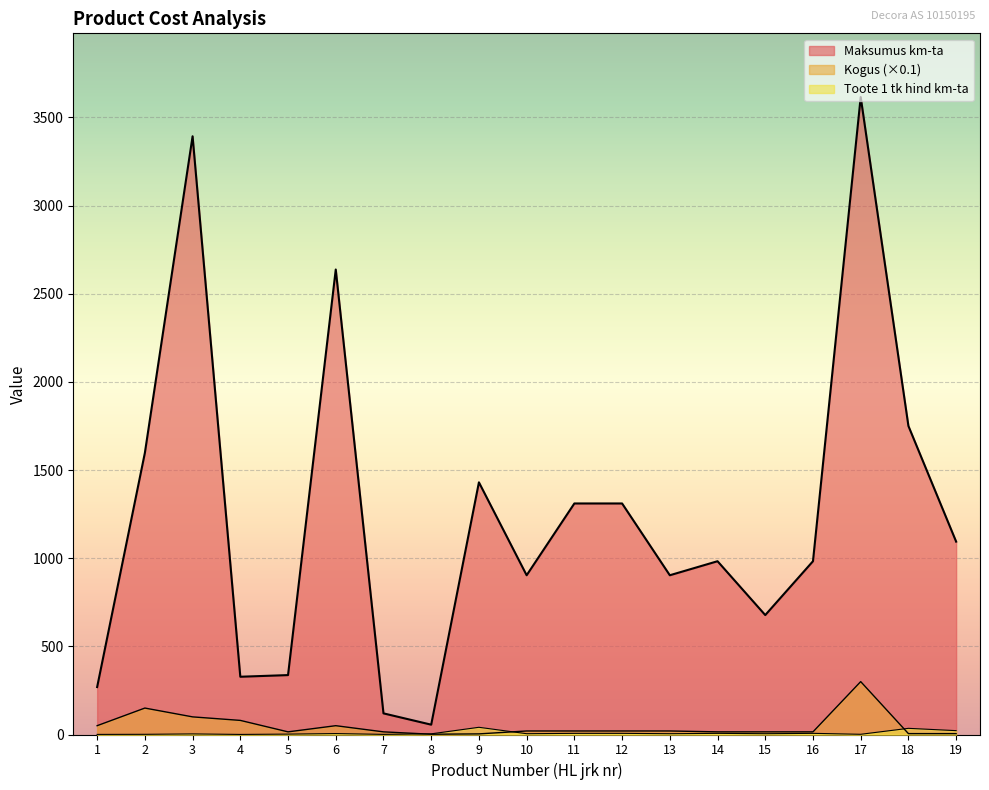

Where does the Kogus series first go above 20?

1